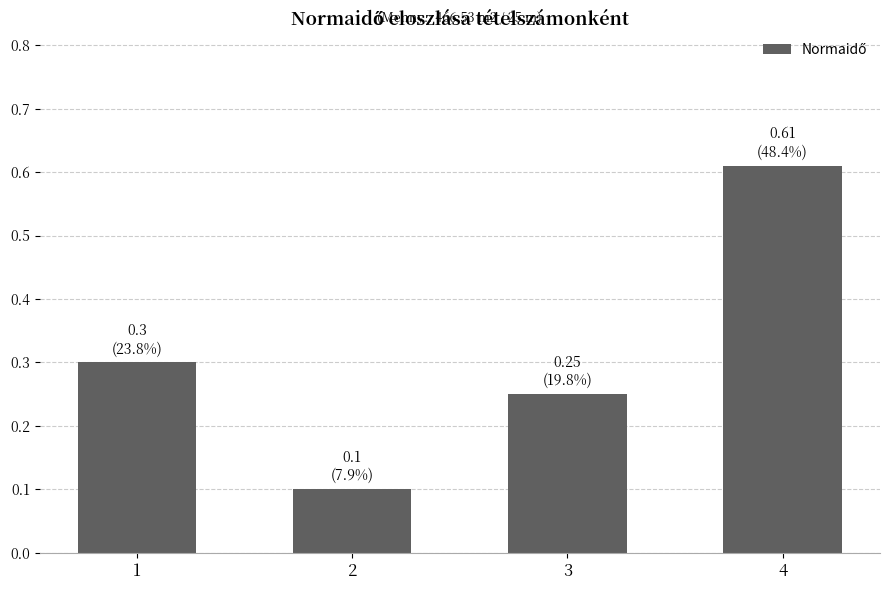

What is the value of the 2nd bar from the left?

0.1